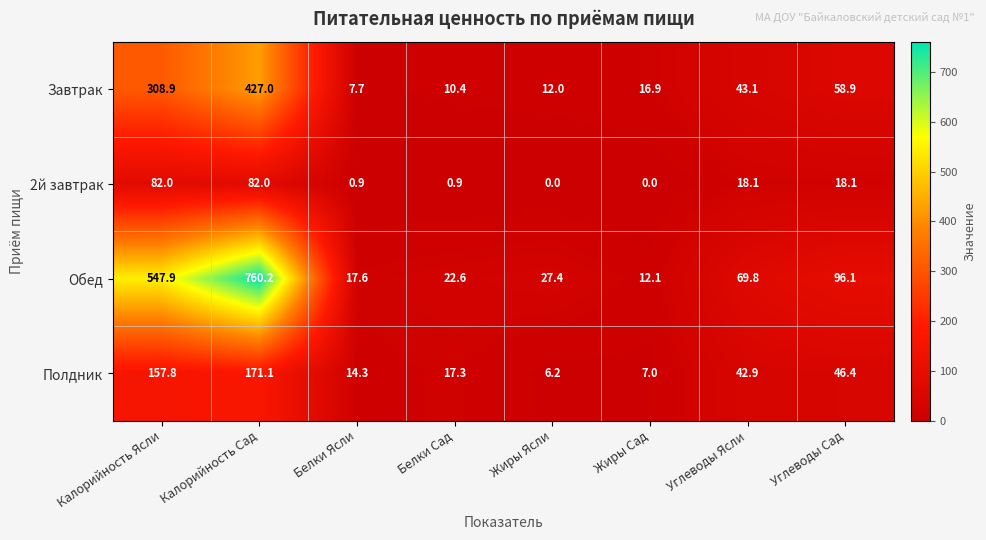

The Полдник series shows 14.3 at Белки Ясли. True or false?

True